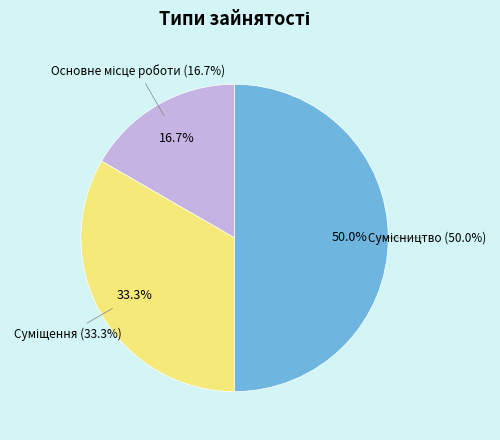

To the nearest percent, what is the average slice percentage?

33%